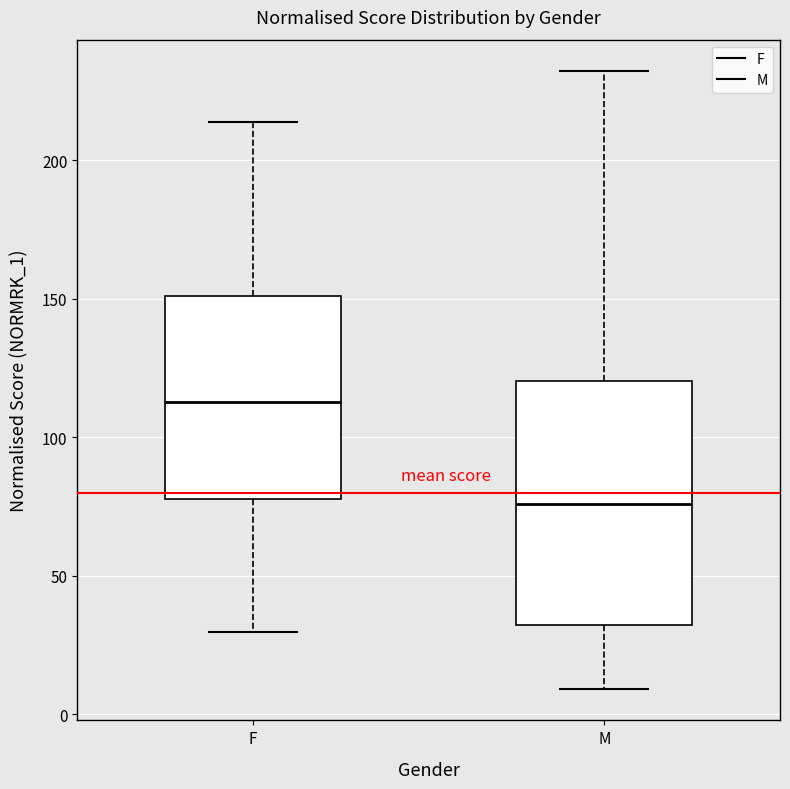

Reading left to right, transcribe this box plot: for each box, give where its median line is, the range the box spans, and where its two whiskers end, as read against the y-axis. The values are not printed on the chart, so give them approximately, as read against the axis.

F: median 115, box 80 to 150, whiskers 30 to 215
M: median 75, box 30 to 120, whiskers 10 to 230